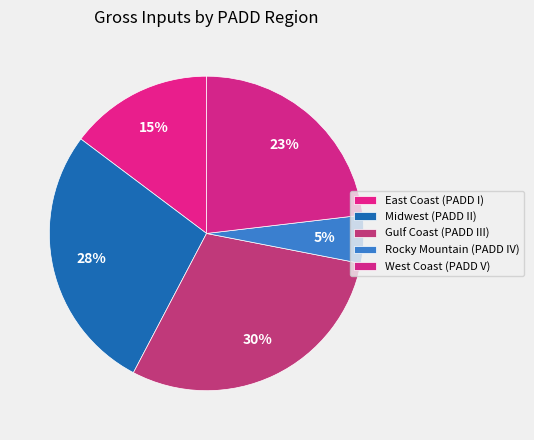

Is it true that West Coast (PADD V) is 23% of the pie?

True